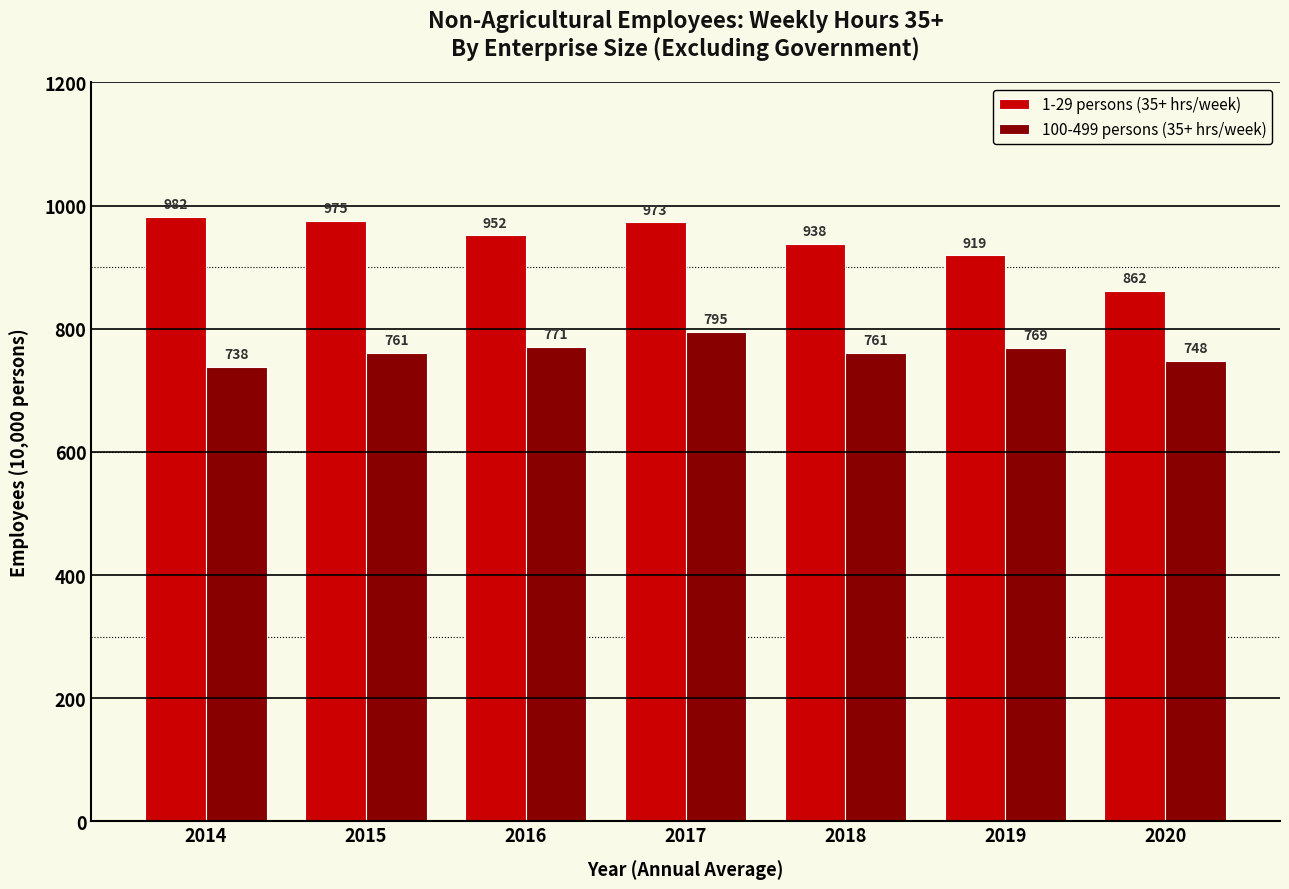

Count the number of categories in the chart.

7